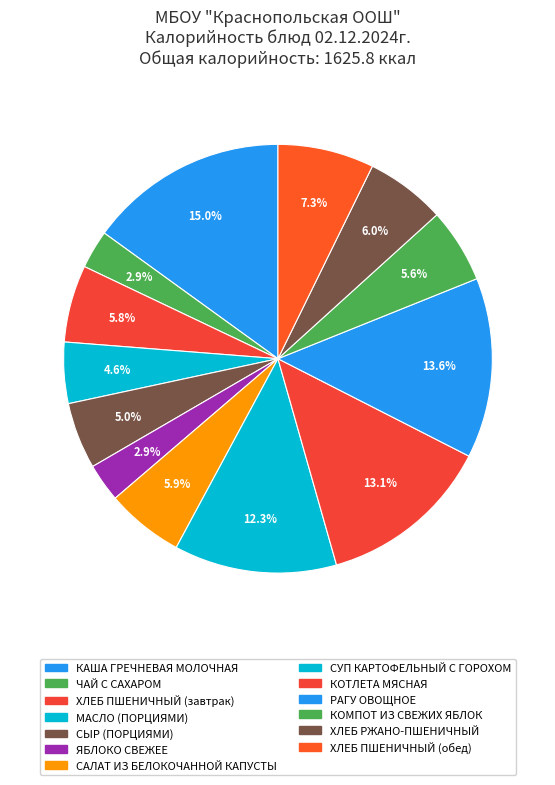

How many segments does this pie chart have?

13